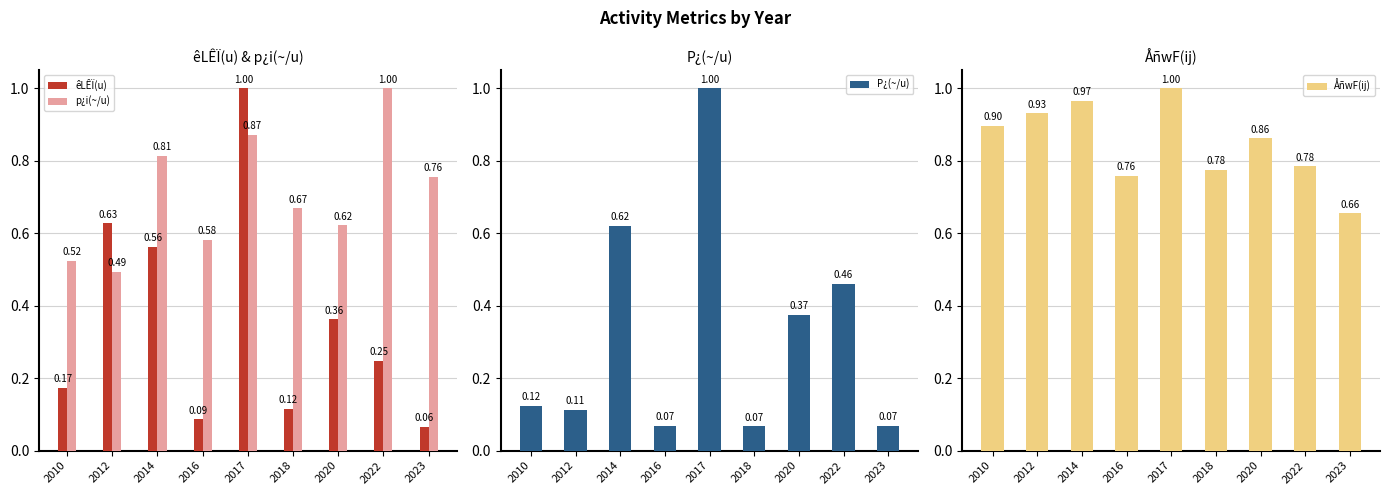

Is the value of êLÊÏ(u) at 2014 greater than the value of P¿(~/u) at 2022?

Yes